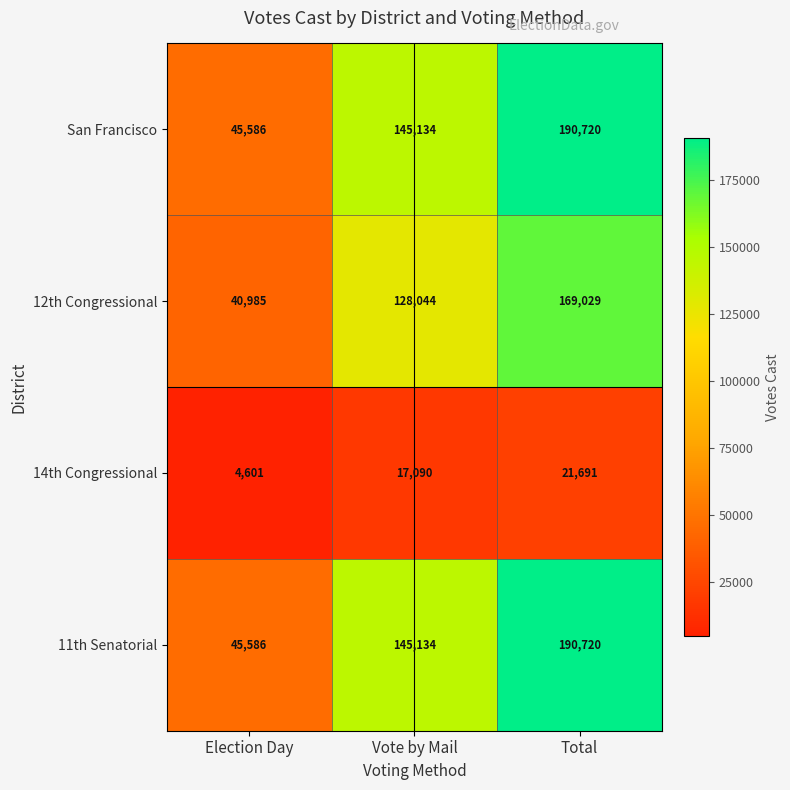

Reading left to right, what are all the values shown in this chart?

San Francisco: 45586	145134	190720
12th Congressional: 40985	128044	169029
14th Congressional: 4601	17090	21691
11th Senatorial: 45586	145134	190720